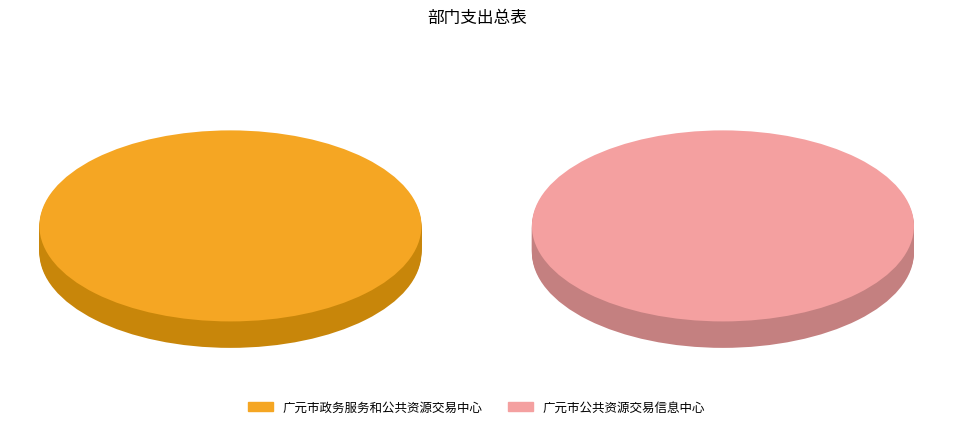

Is the sum of 广元市政务服务和公共资源交易中心 and 广元市公共资源交易信息中心 greater than half?

Yes